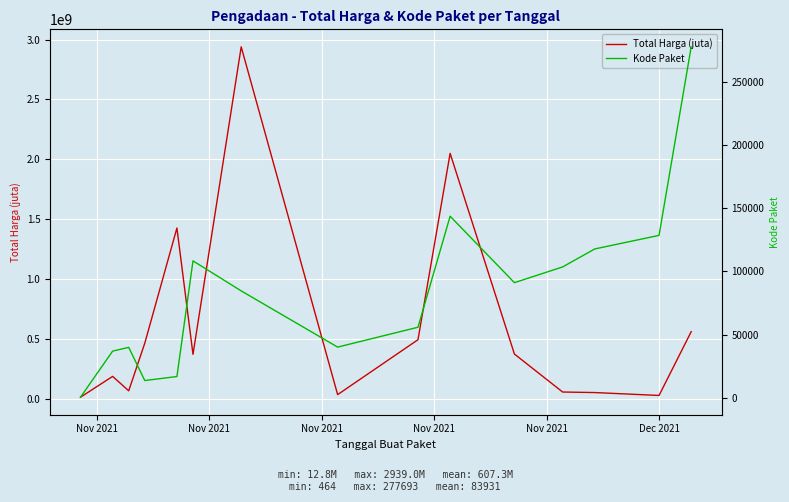

Rank the series by their average value, from lowest to highest.

Kode Paket, Total Harga (juta)